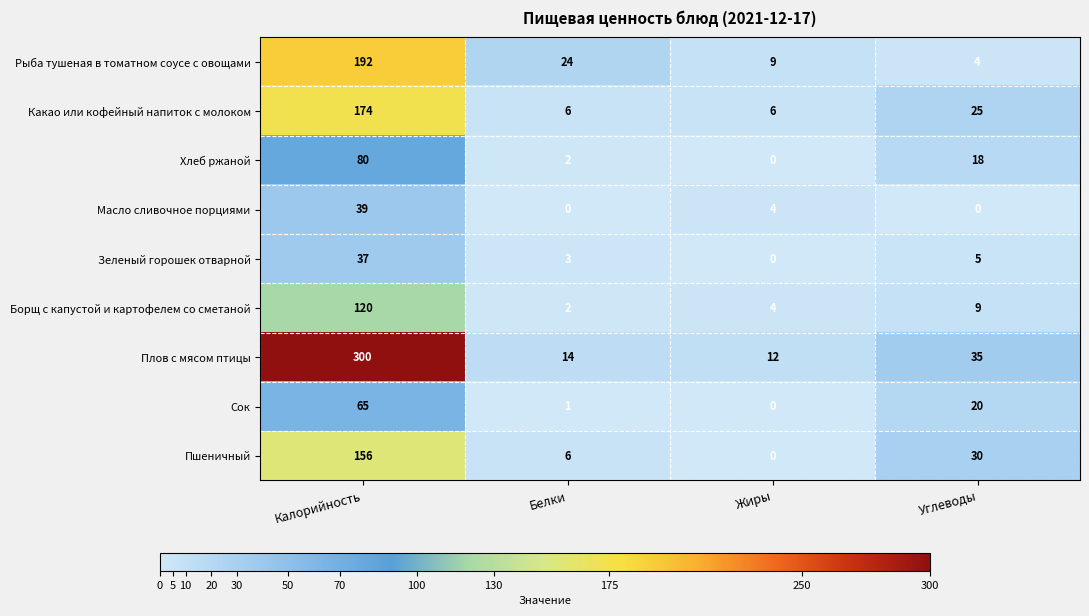

Is it true that Рыба тушеная в томатном соусе с овощами equals 2 at Углеводы?

False